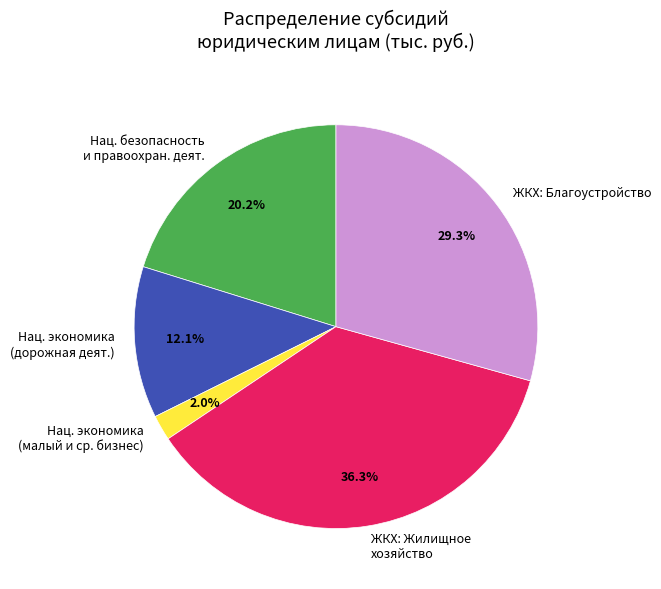

What is the ratio of the value at ЖКХ: Благоустройство to the value at Нац. экономика (дорожная деят.)?

2.4